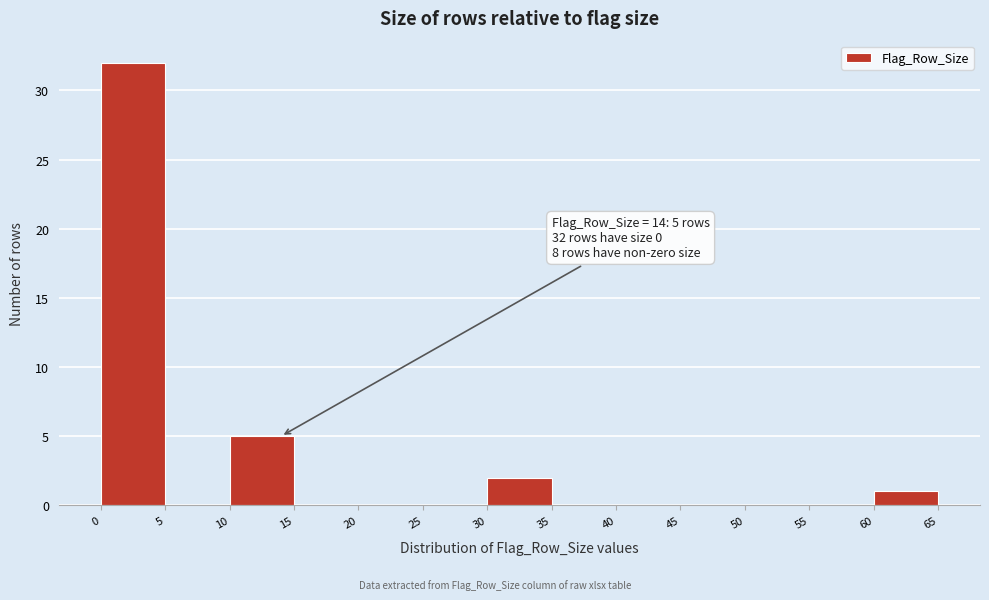

Over which range of the x-axis is the bar tallest?

0 to 5